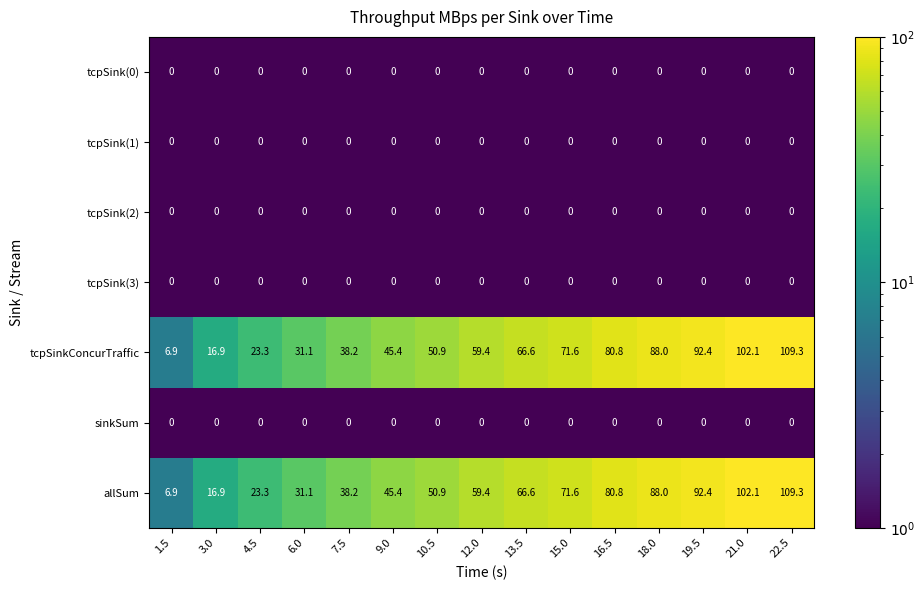

Where does the allSum series first go above 59?

12.0